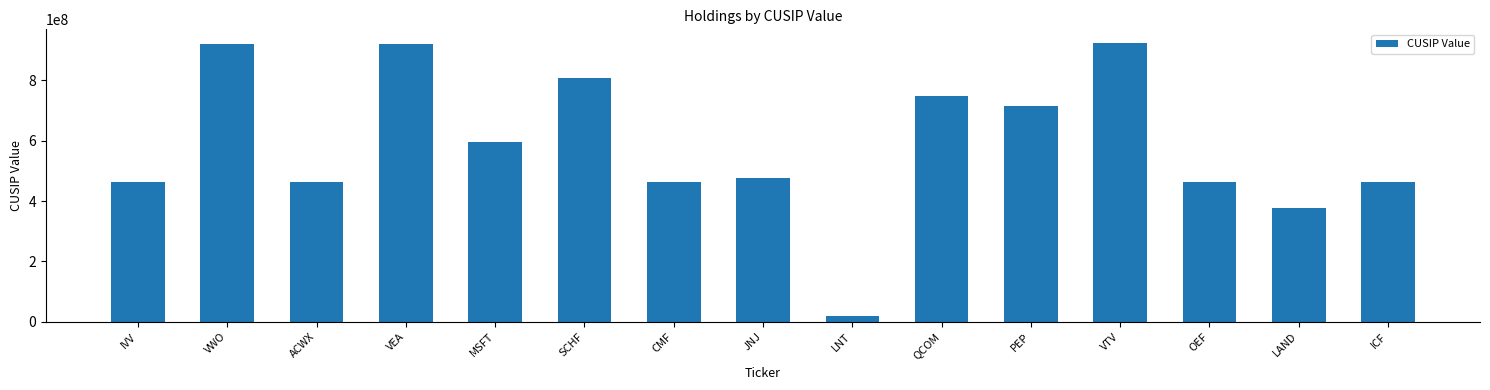

Are the bars horizontal?

No